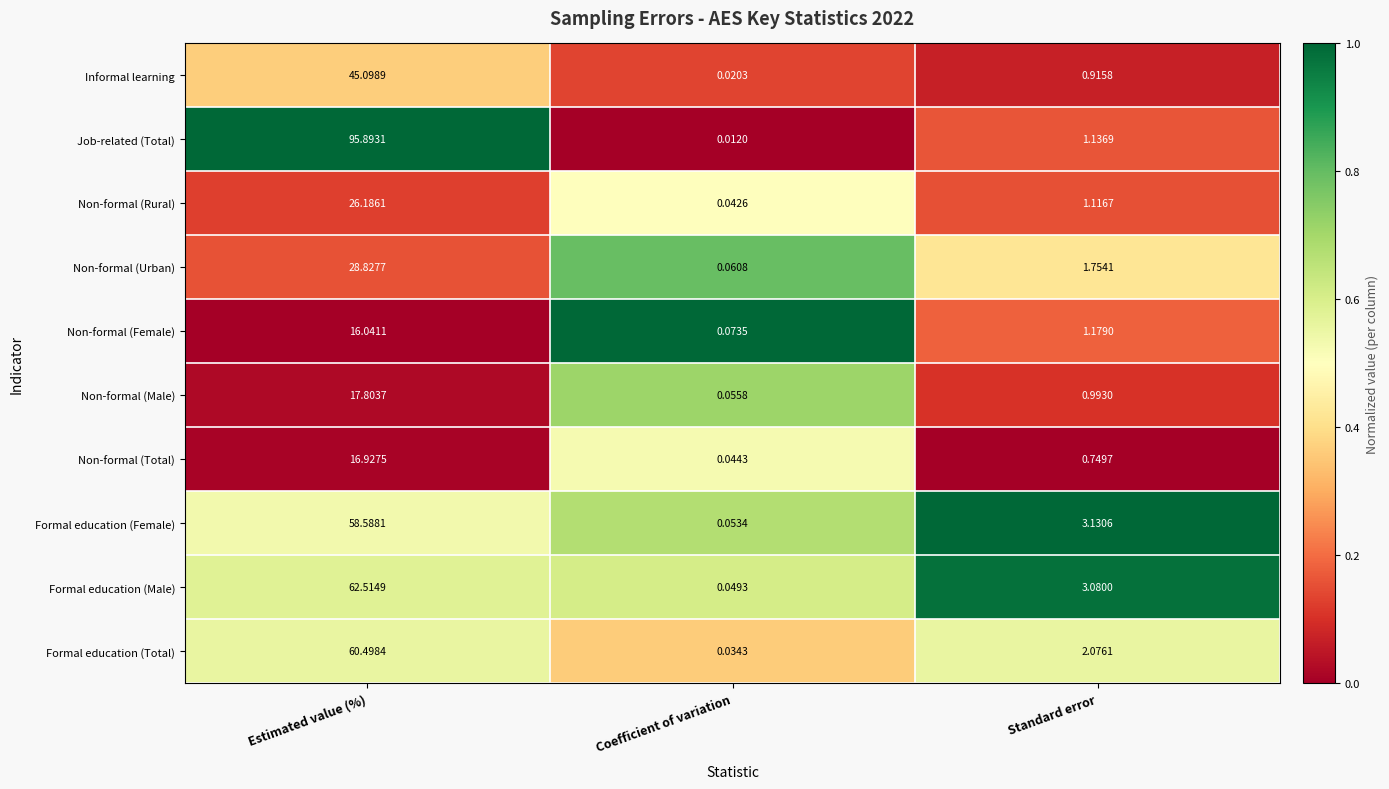

At which label does Non-formal (Female) first exceed 1?

Estimated value (%)